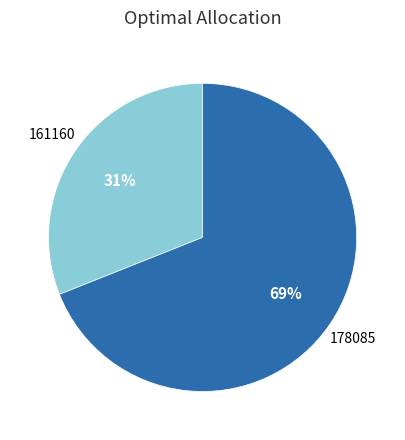

How many slices are in this pie chart?

2